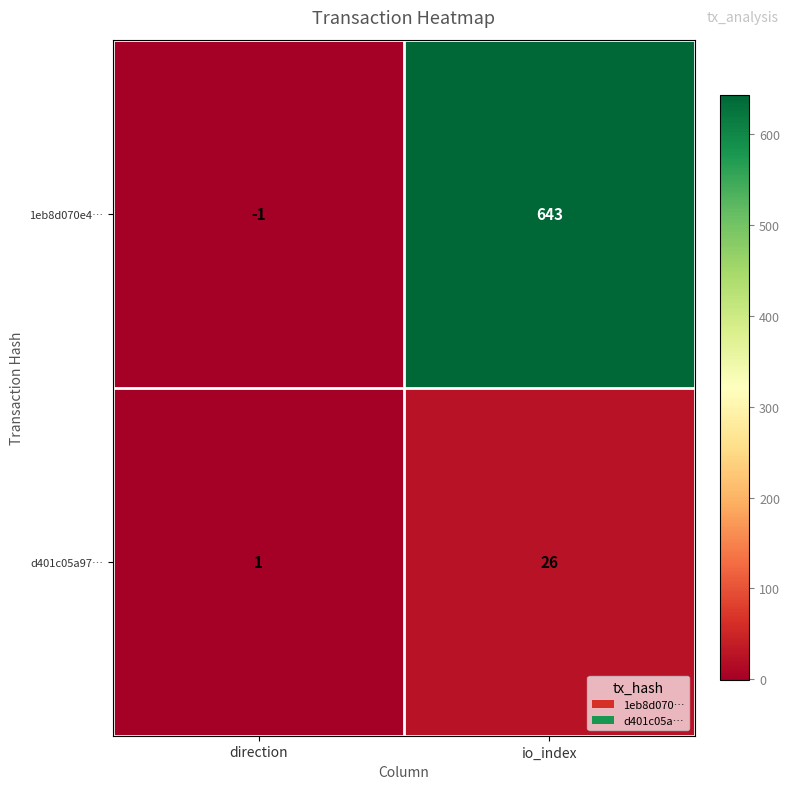

Is it true that 1eb8d070e4… equals 219 at io_index?

False